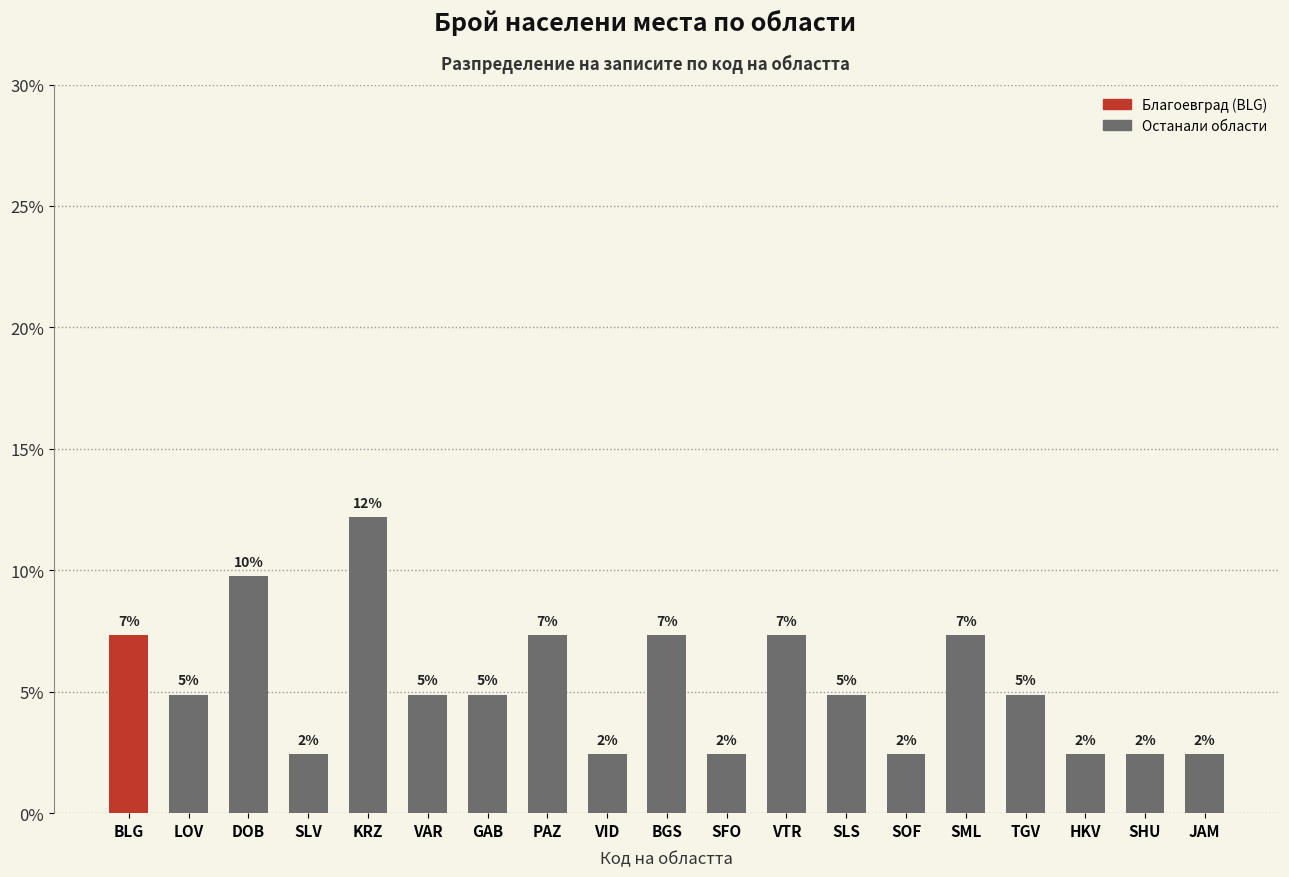

List the labels in order of value, largest first.

KRZ, DOB, BLG, PAZ, BGS, VTR, SML, LOV, VAR, GAB, SLS, TGV, SLV, VID, SFO, SOF, HKV, SHU, JAM